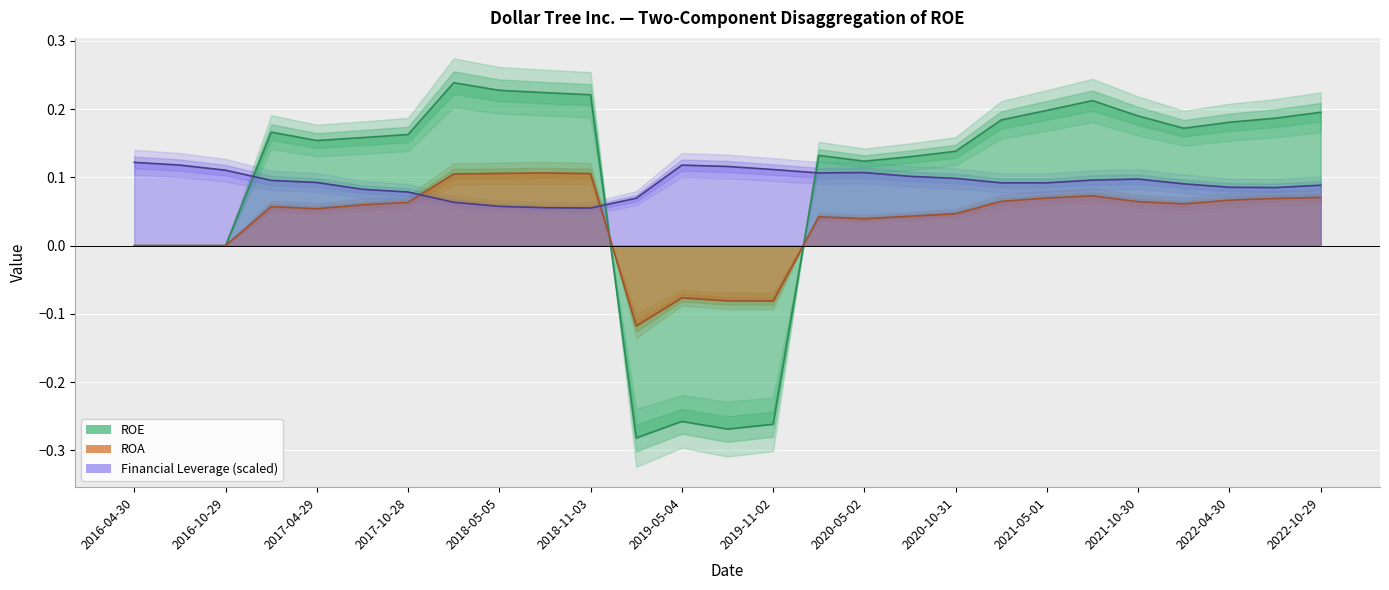

Which series has the largest total across all categories?

ROE